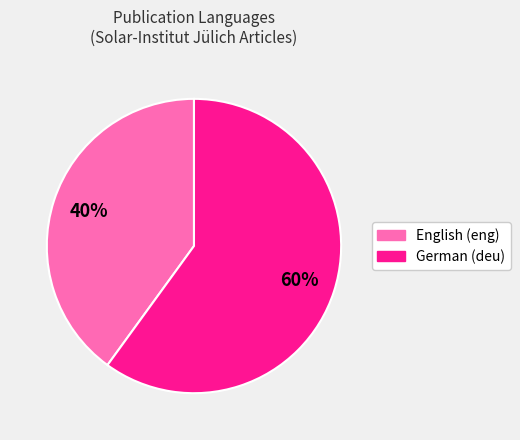

To the nearest percent, what portion does English (eng) represent?

40%